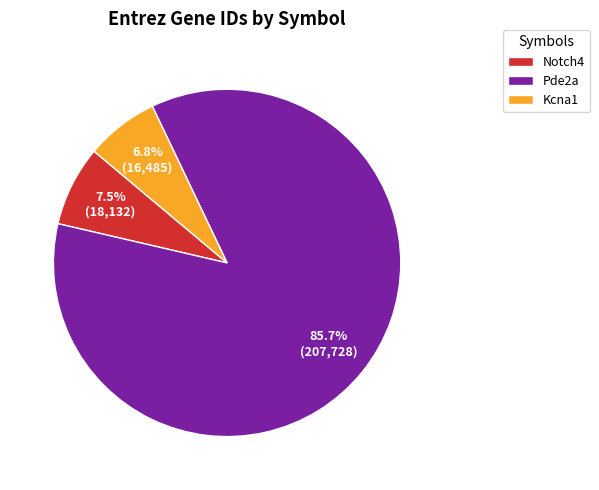

Combined, do Pde2a and Notch4 account for over 50%?

Yes